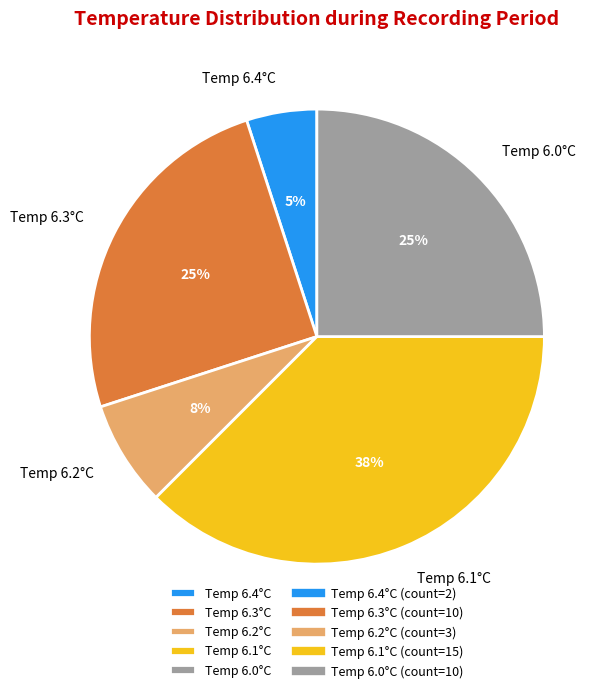

What percentage is the Temp 6.0°C slice, to the nearest percent?

25%